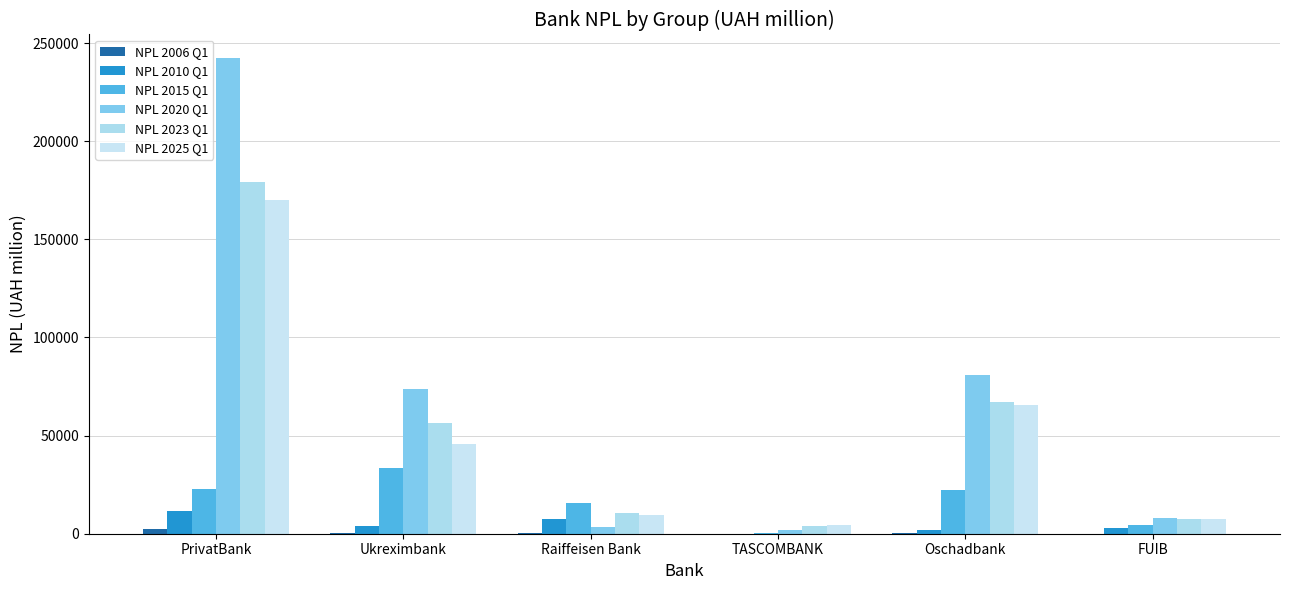

How many groups of bars are there?

6